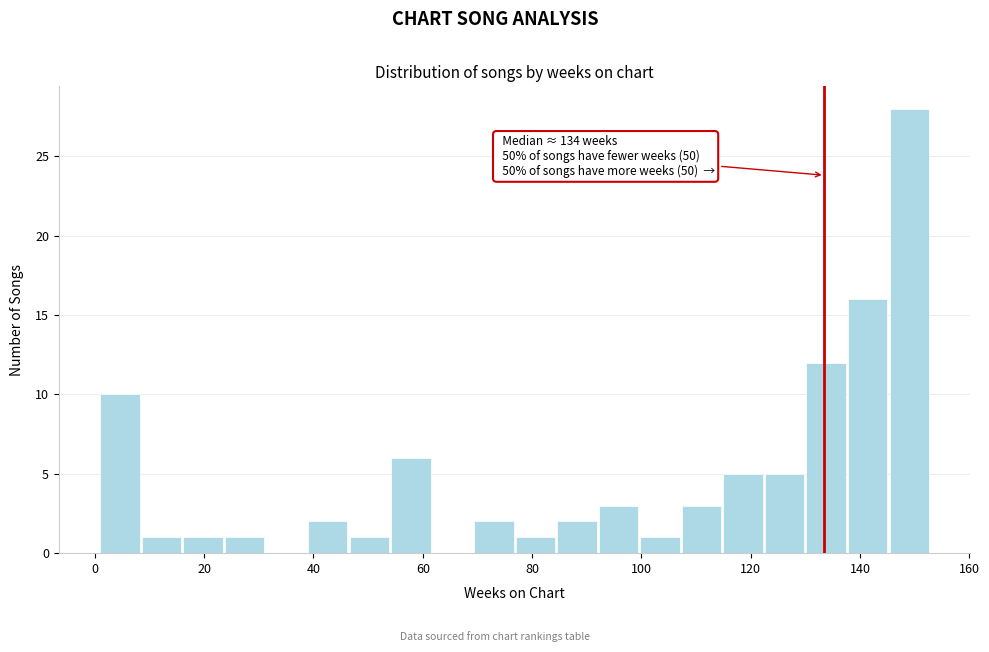

Read against the x-axis, roughly where is the centre of the tallest bar?

150